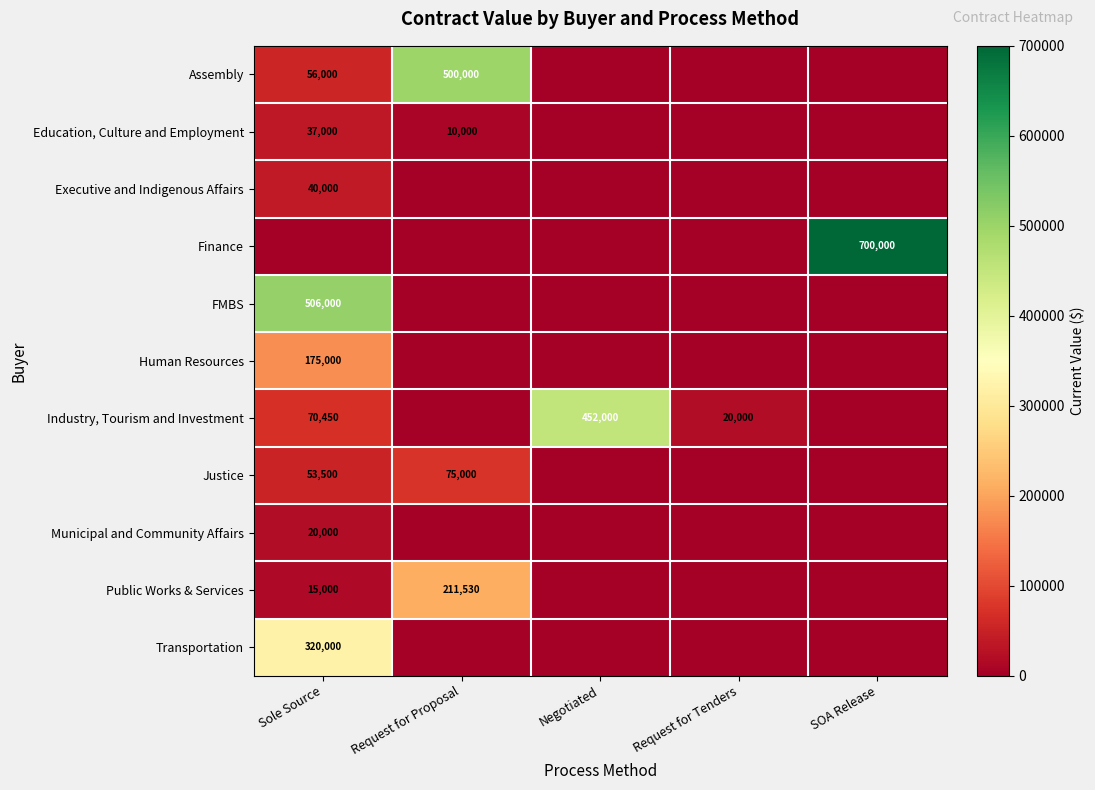

The Education, Culture and Employment series shows 52342 at Sole Source. True or false?

False